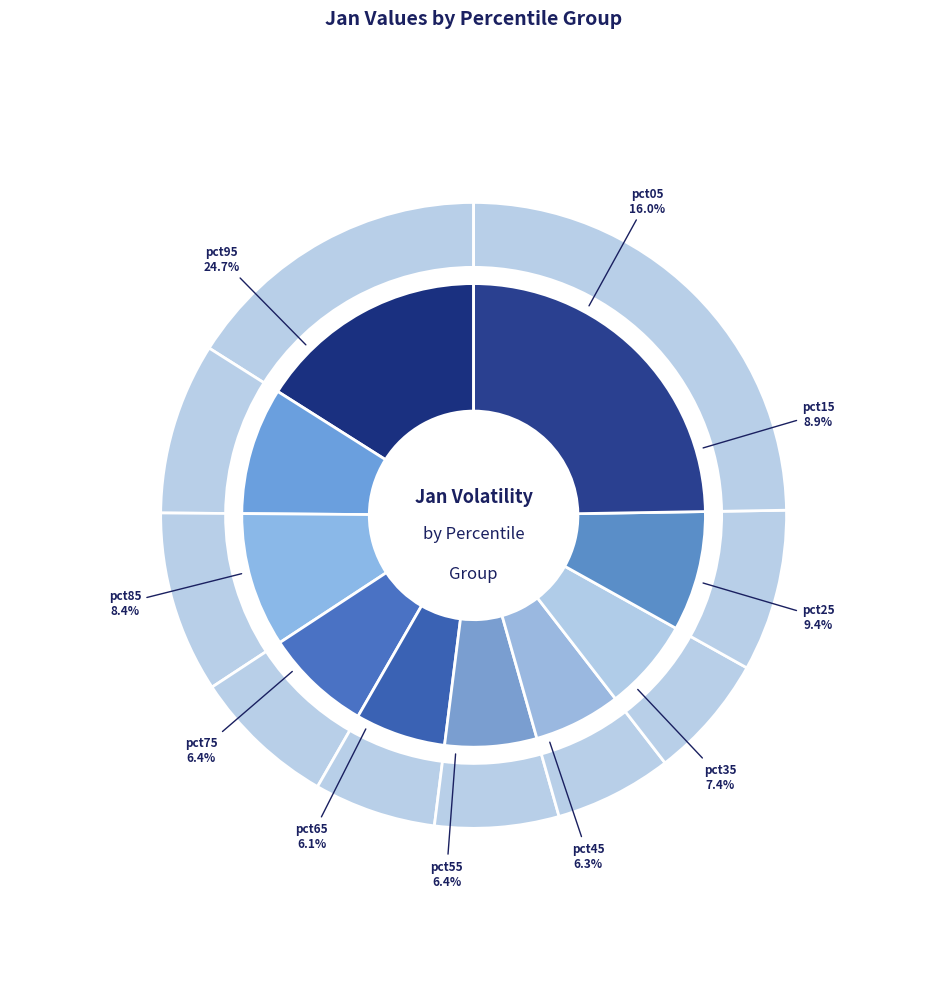

Does pct75 account for over 50% of the chart?

No